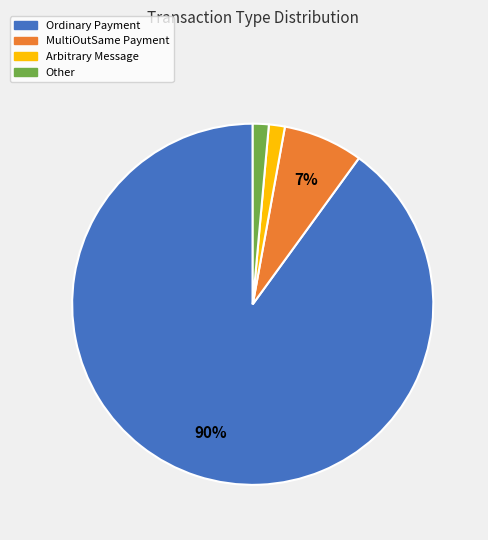

Which has a higher value, Ordinary Payment or MultiOutSame Payment?

Ordinary Payment